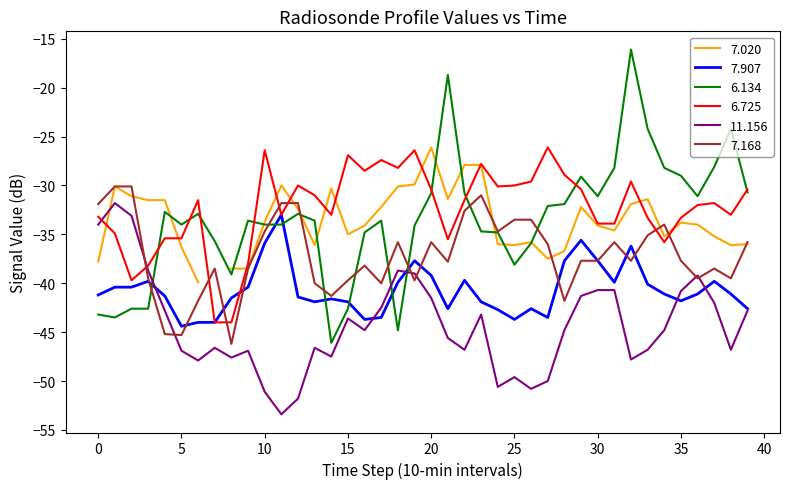

What is the highest value of the 11.156 series?

-31.8